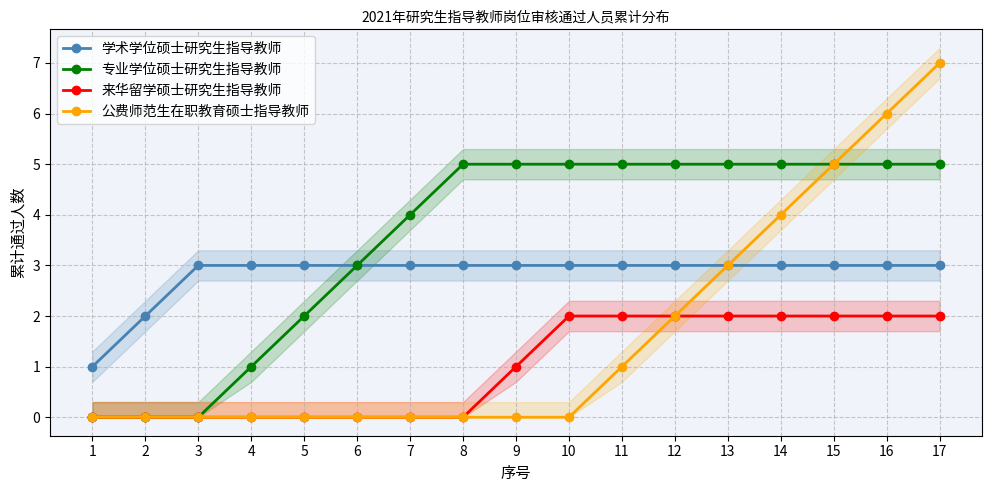

Reading left to right, what are all the values shown in this chart?

学术学位硕士研究生指导教师: 1	2	3	3	3	3	3	3	3	3	3	3	3	3	3	3	3
专业学位硕士研究生指导教师: 0	0	0	1	2	3	4	5	5	5	5	5	5	5	5	5	5
来华留学硕士研究生指导教师: 0	0	0	0	0	0	0	0	1	2	2	2	2	2	2	2	2
公费师范生在职教育硕士指导教师: 0	0	0	0	0	0	0	0	0	0	1	2	3	4	5	6	7